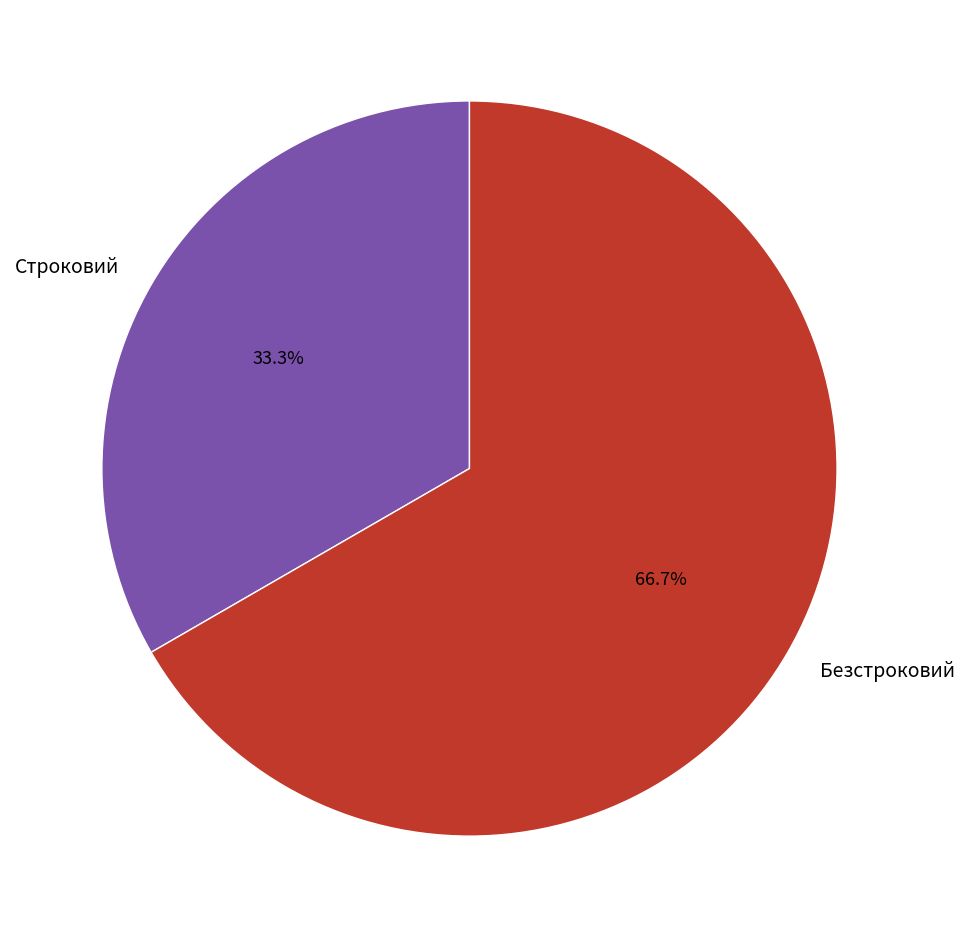

What is the largest slice in the pie chart?

Безстроковий